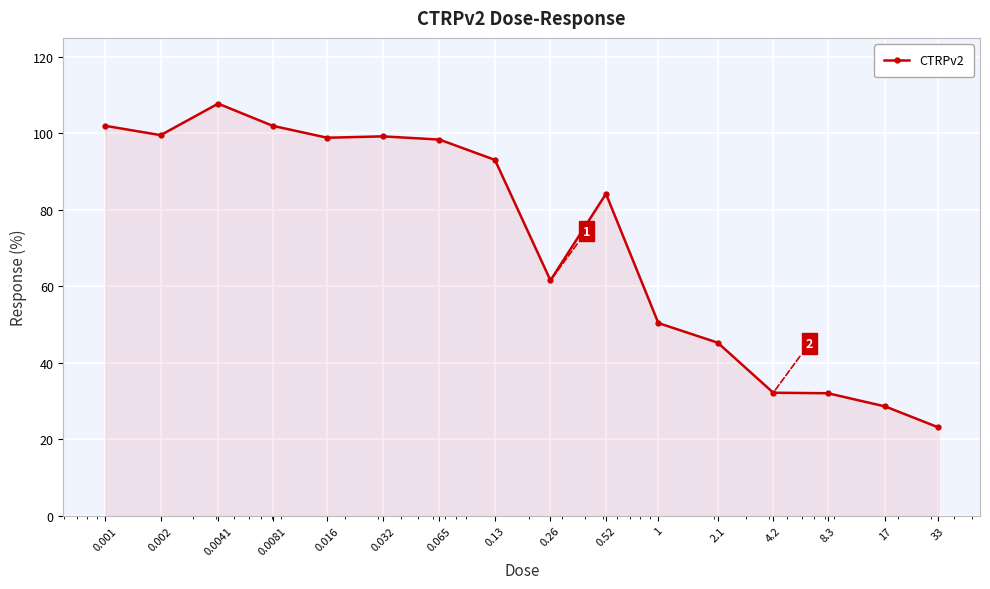

What is the sum of all values?

1158.3